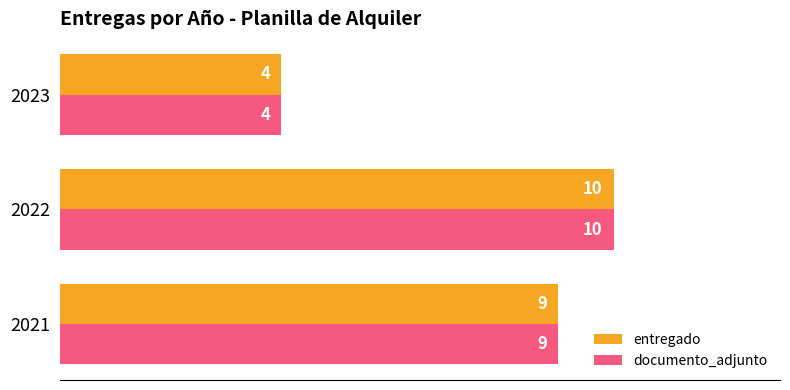

Is it true that documento_adjunto equals 9 at 2021?

True